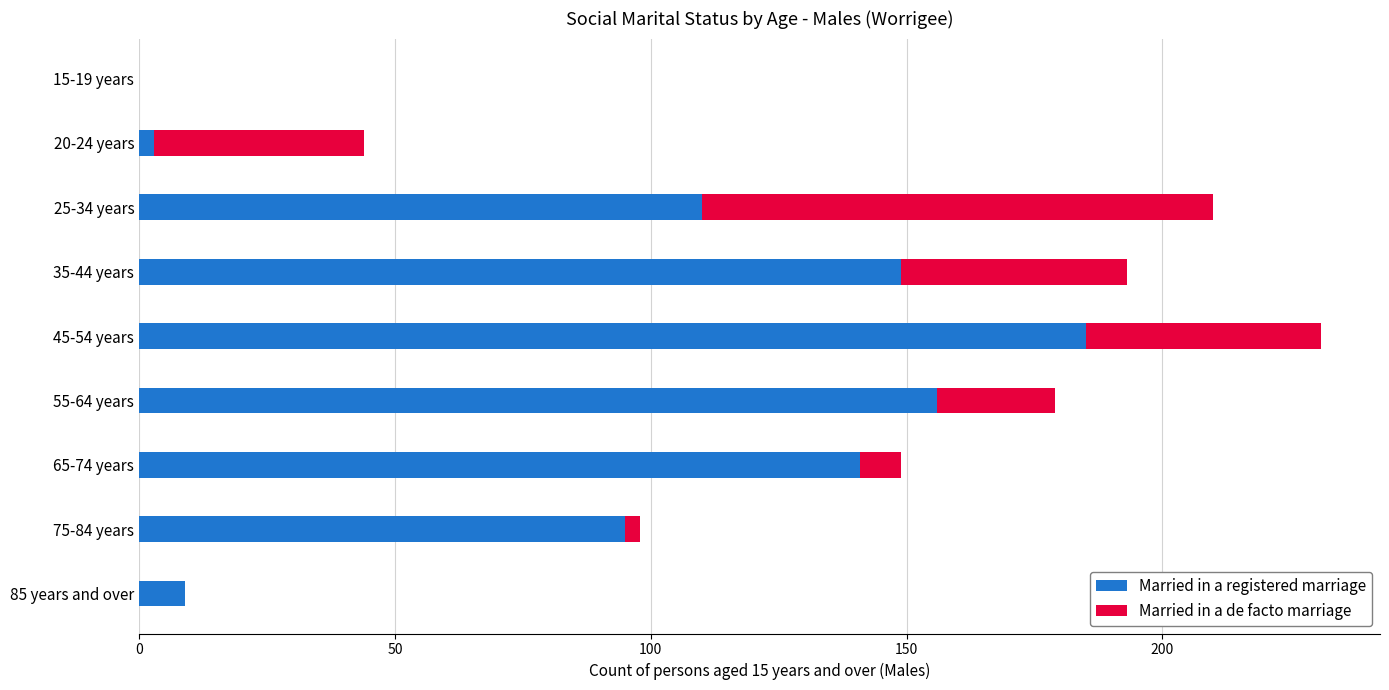

What is the highest value of the Married in a registered marriage series?

185